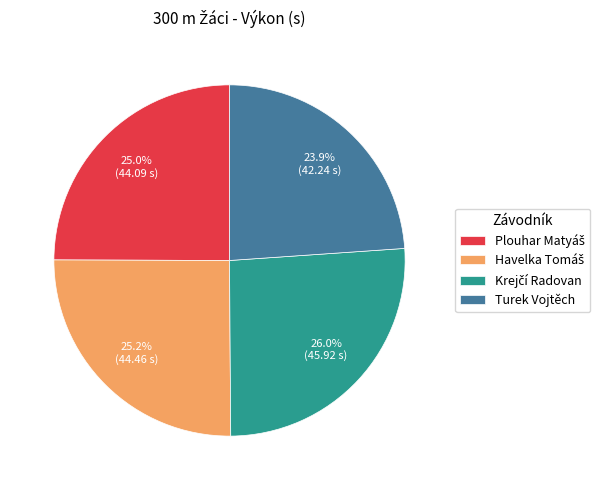

Is there any slice that represents more than half of the pie?

No